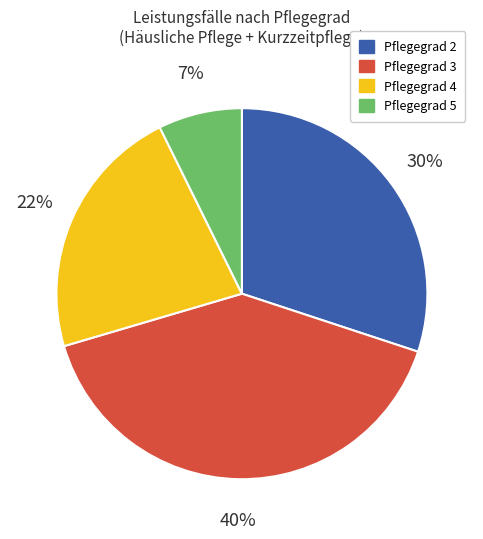

Which has a higher value, Pflegegrad 4 or Pflegegrad 5?

Pflegegrad 4